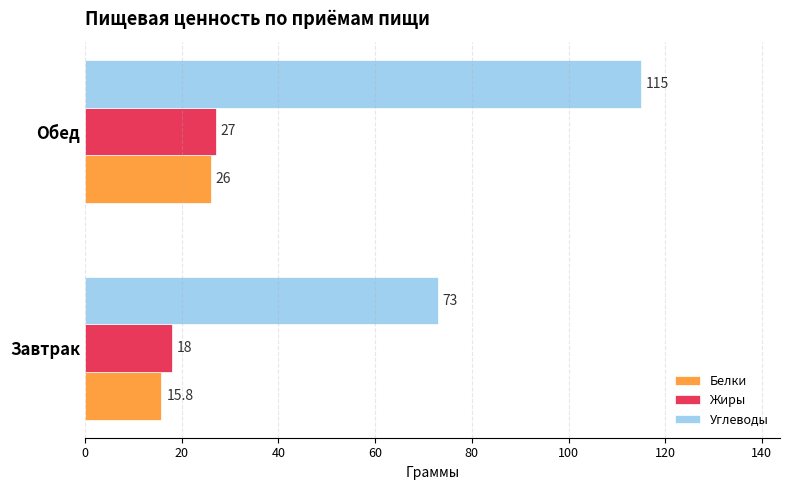

What is the difference between the highest and lowest values at Обед?

89.0